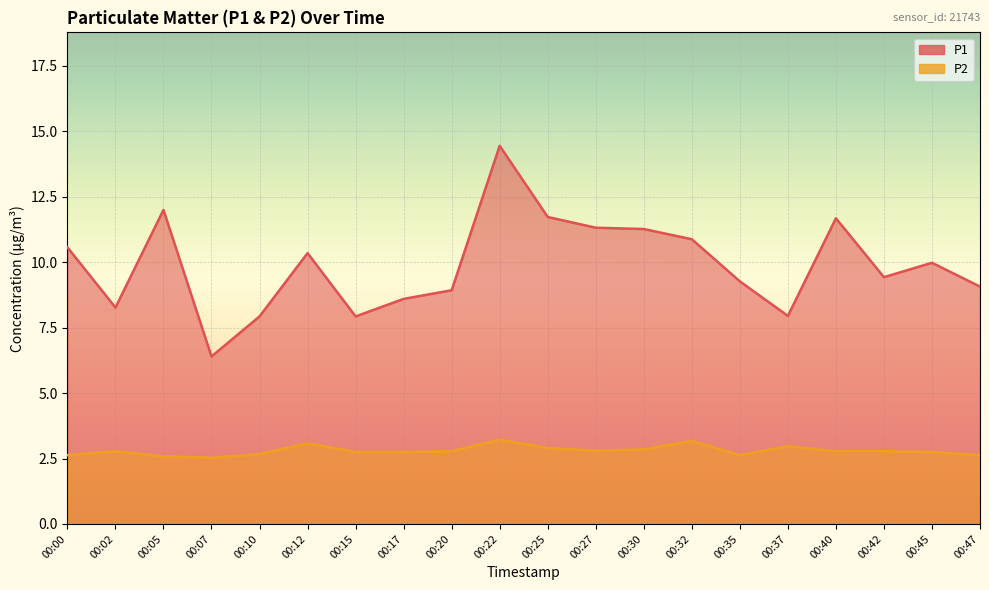

True or false: P1 has a value of 7.6 at 00:30.

False